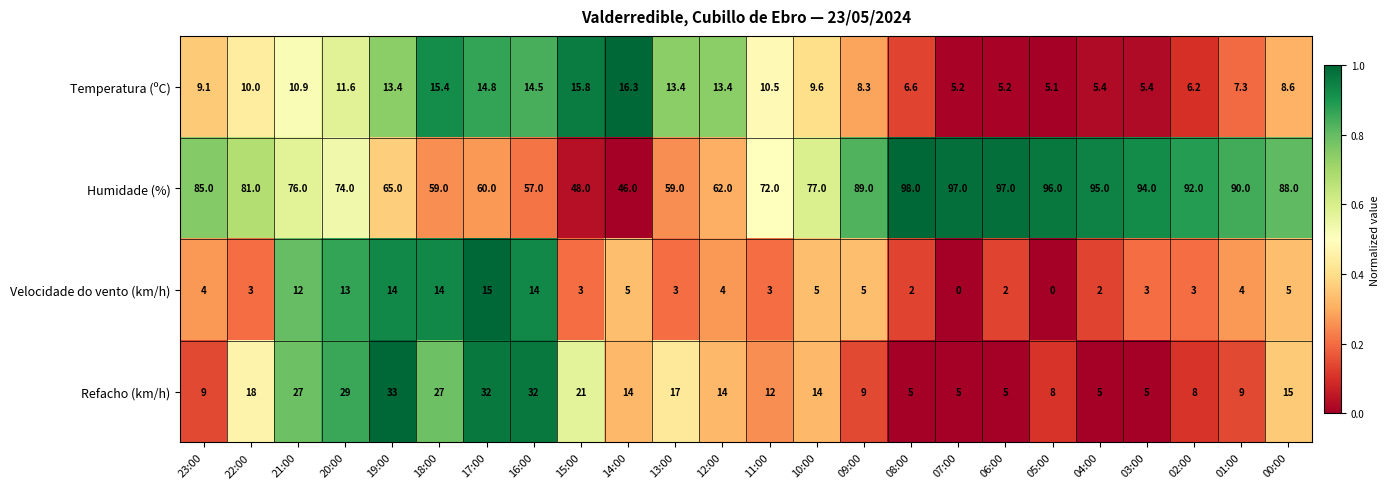

The Velocidade do vento (km/h) series shows 0.9 at 23:00. True or false?

False